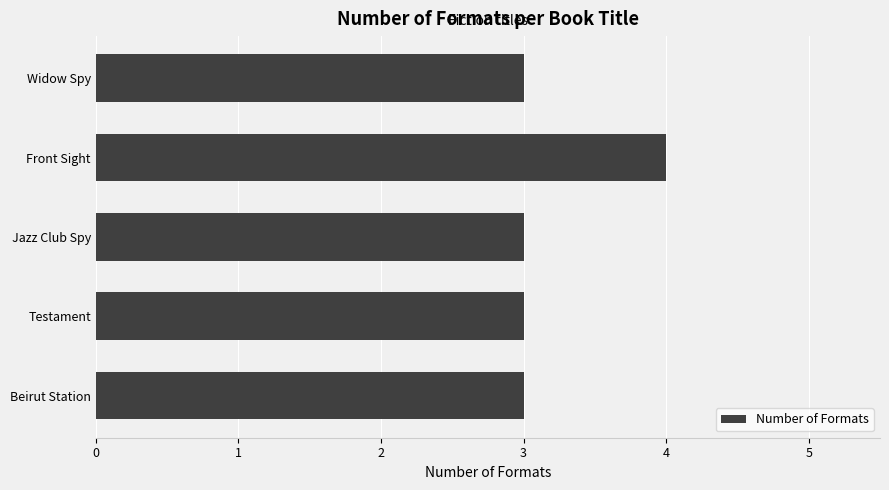

The chart shows a value of 4 at Front Sight. True or false?

True